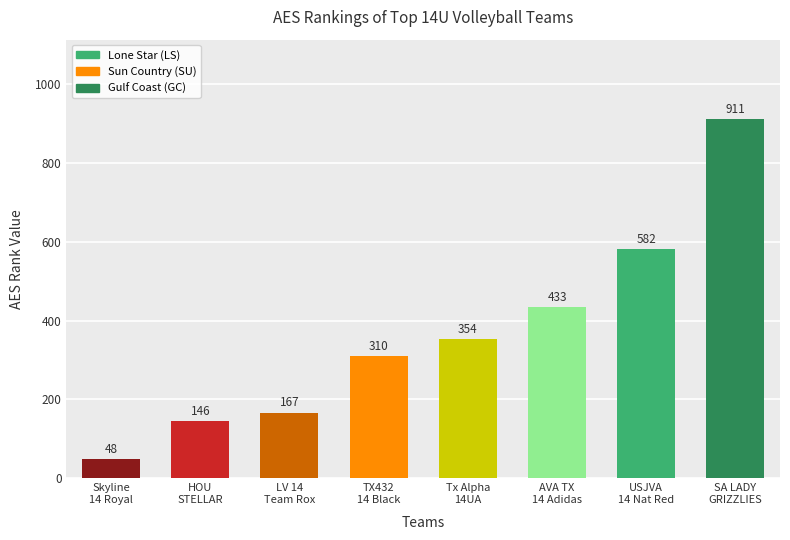

Approximately how many times larger is the value at USJVA
14 Nat Red compared to LV 14
Team Rox?

3.5